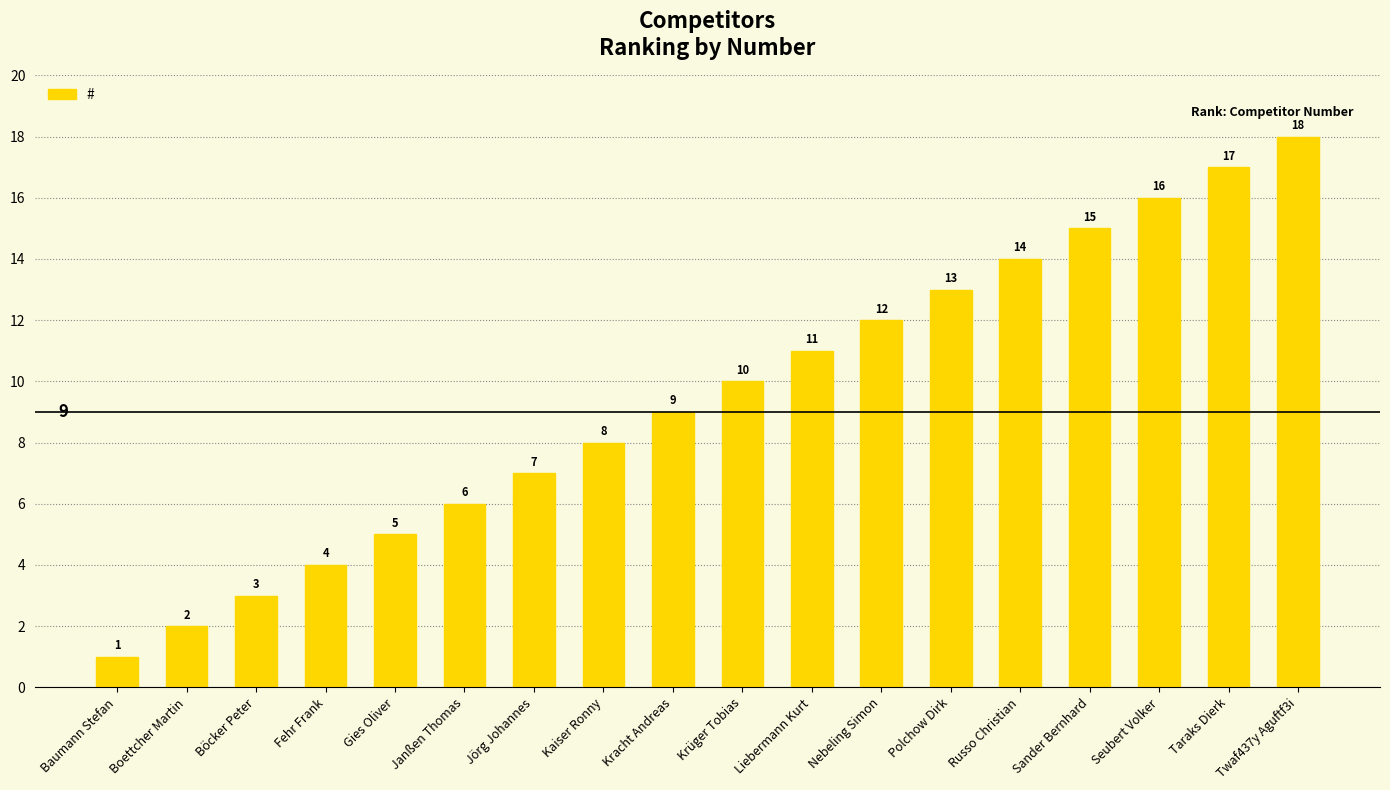

What is the label of the 4th bar from the right?

Sander Bernhard